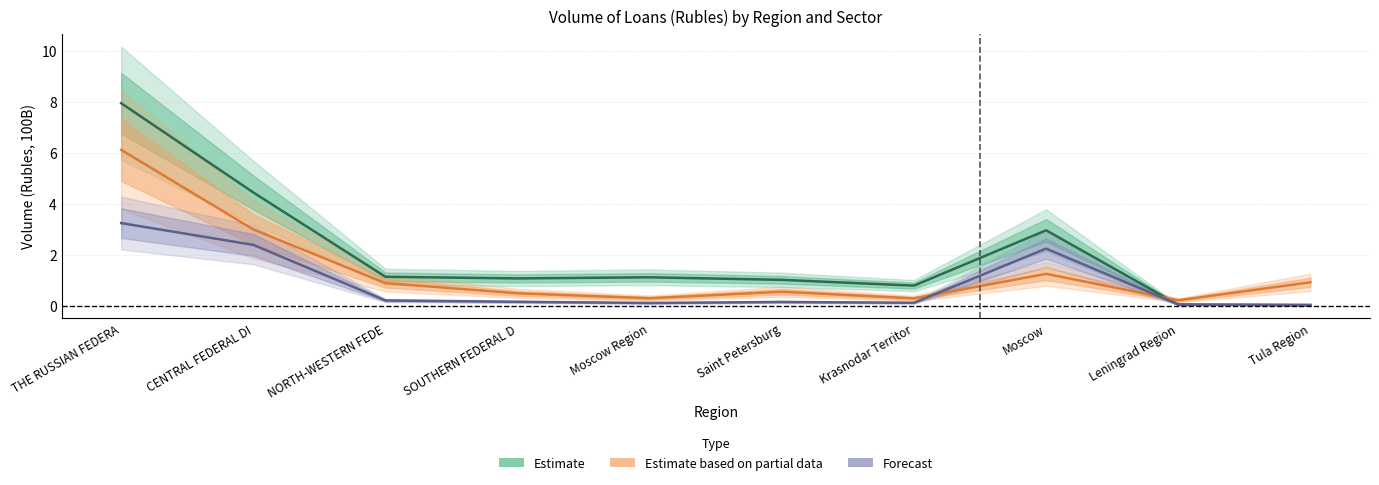

How many lines are shown in the chart?

3